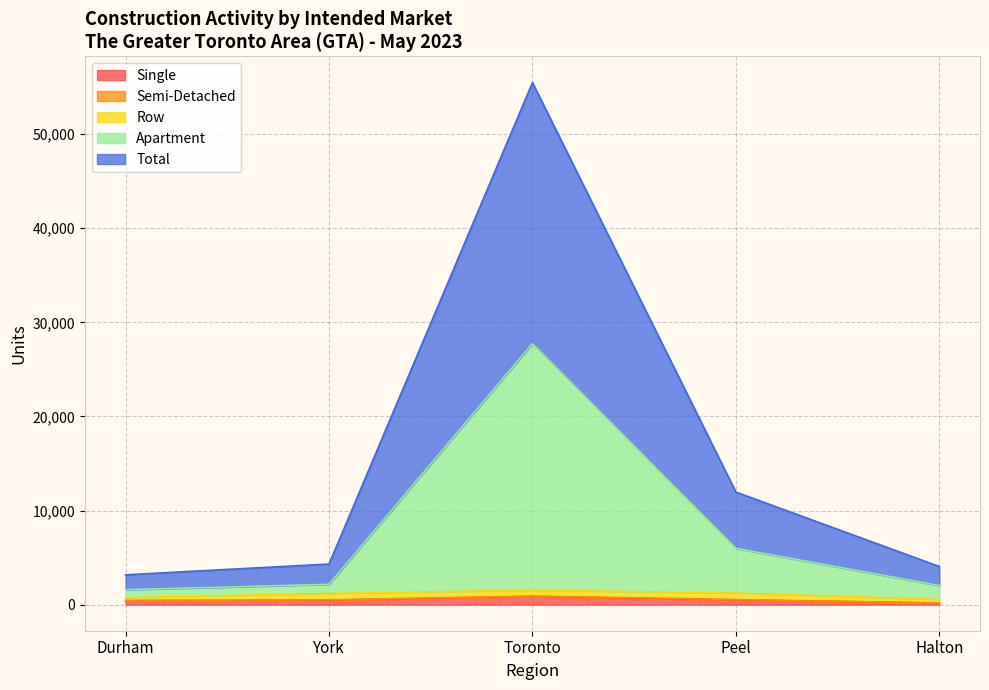

At which label does Single first exceed 474?

Toronto